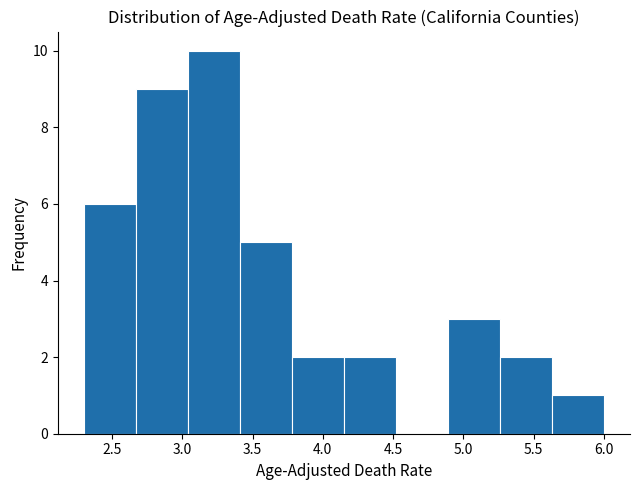

Which range on the x-axis has the tallest bar?

3.04 to 3.41